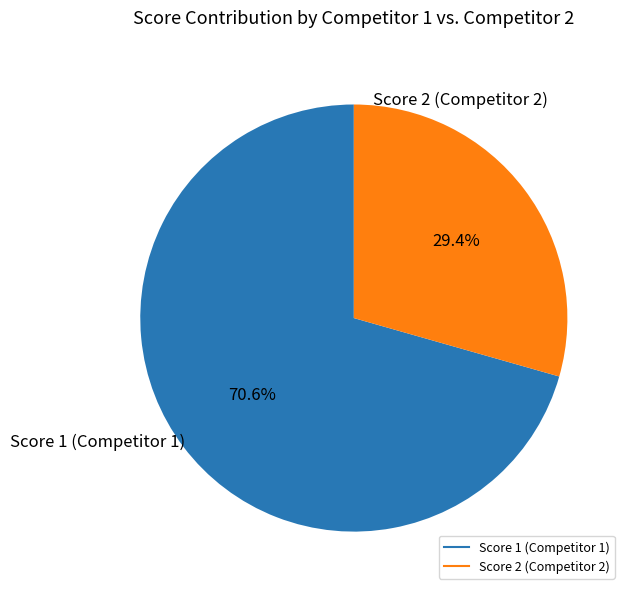

How many slices are in this pie chart?

2